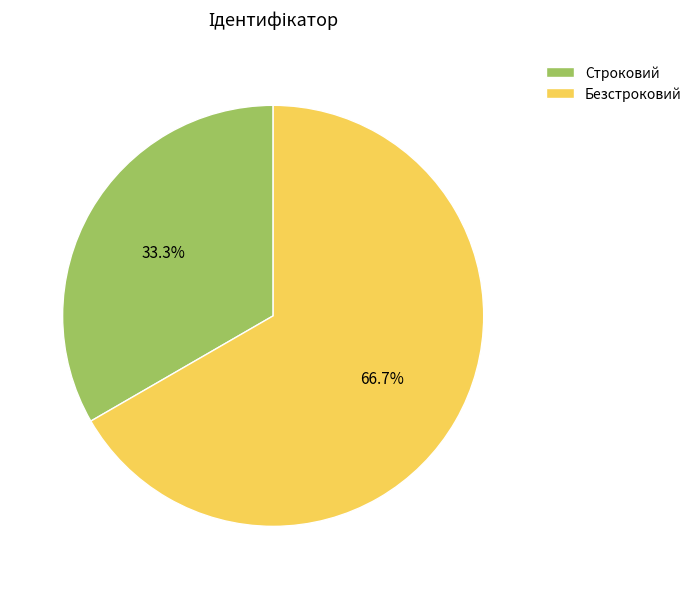

True or false: Строковий accounts for 42% of the total.

False